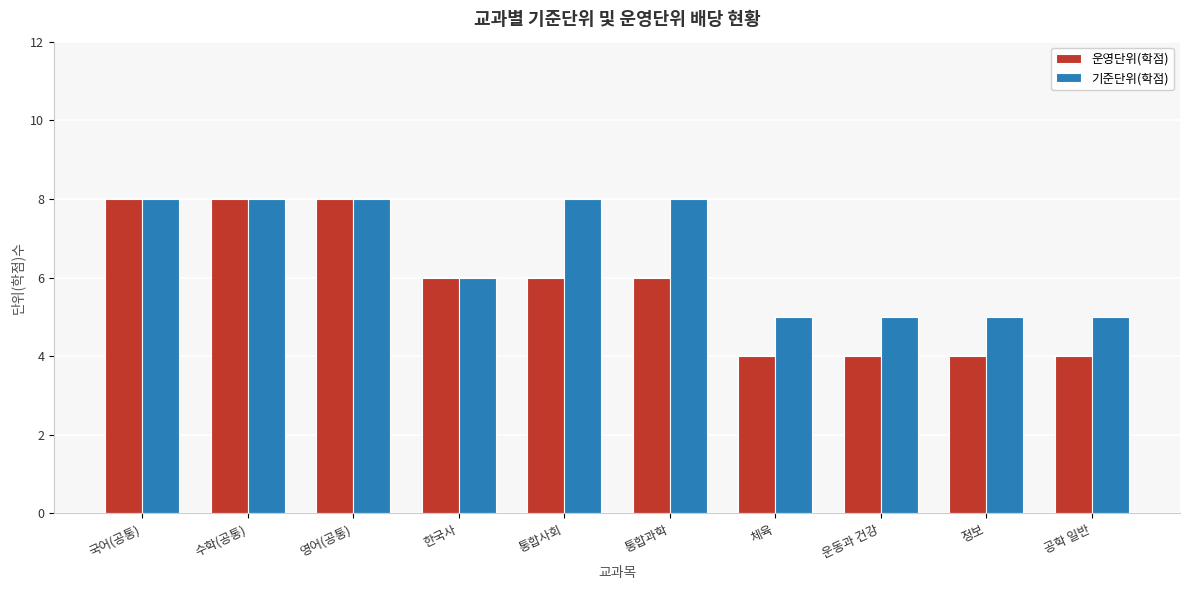

How many bars are there in total?

20